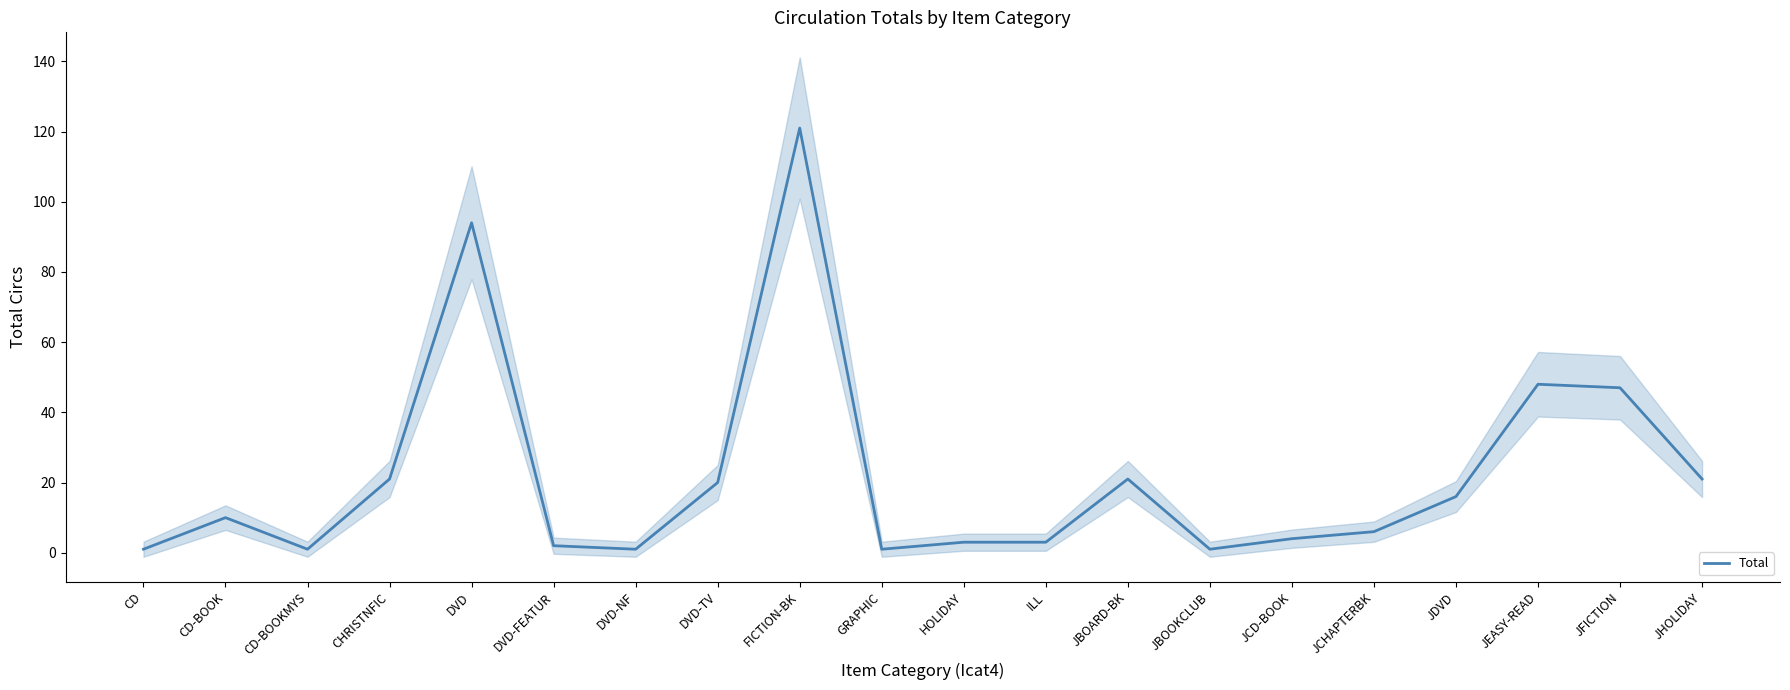

Where is the first local minimum?

CD-BOOKMYS